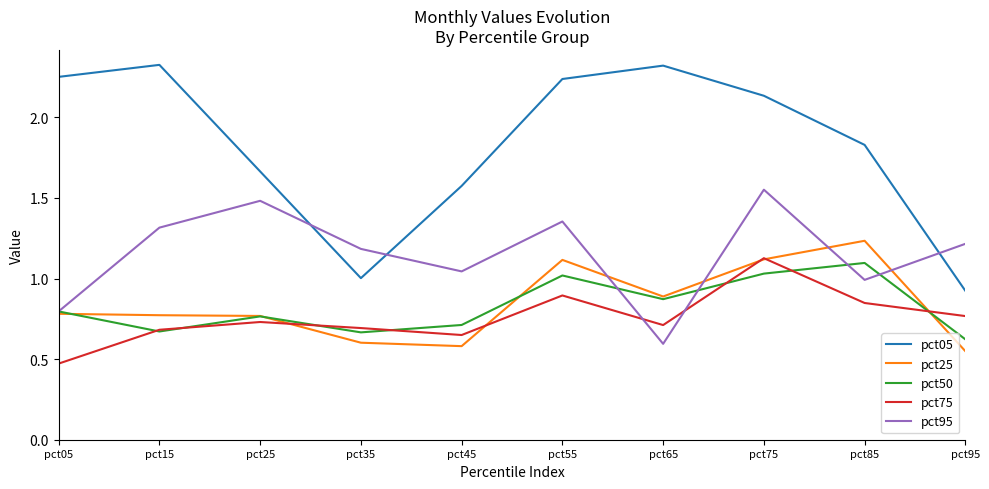

Where is pct25 nearest to the value 0?

pct95